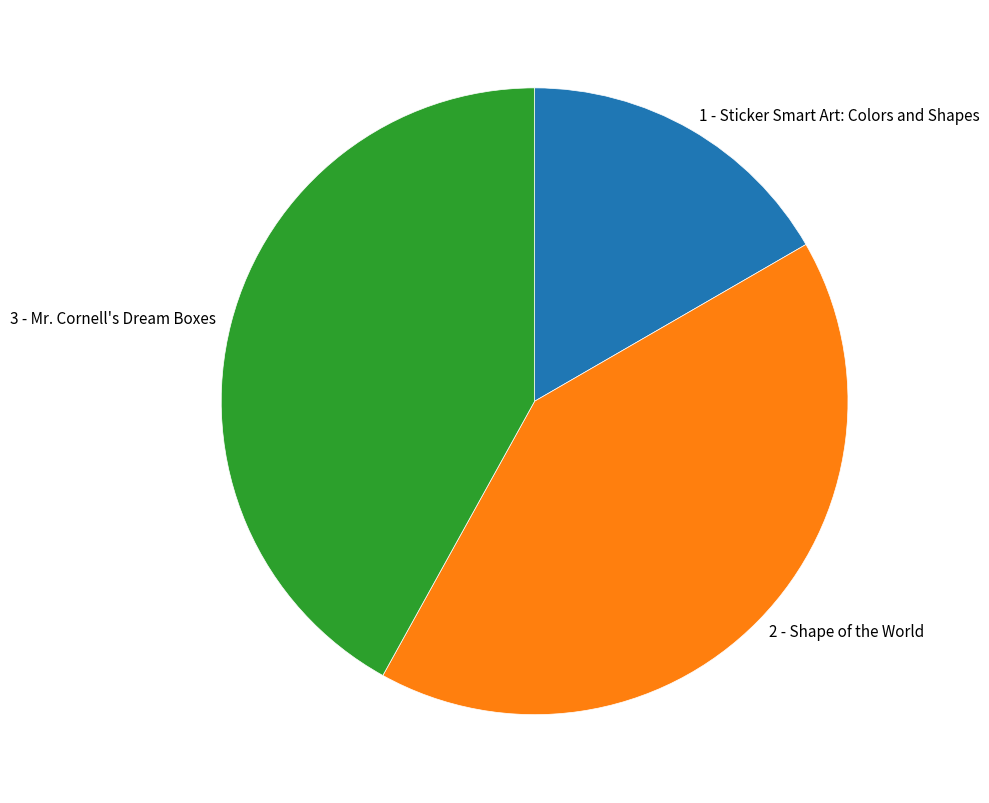

Rank the categories by value from highest to lowest.

3 - Mr. Cornell's Dream Boxes, 2 - Shape of the World, 1 - Sticker Smart Art: Colors and Shapes